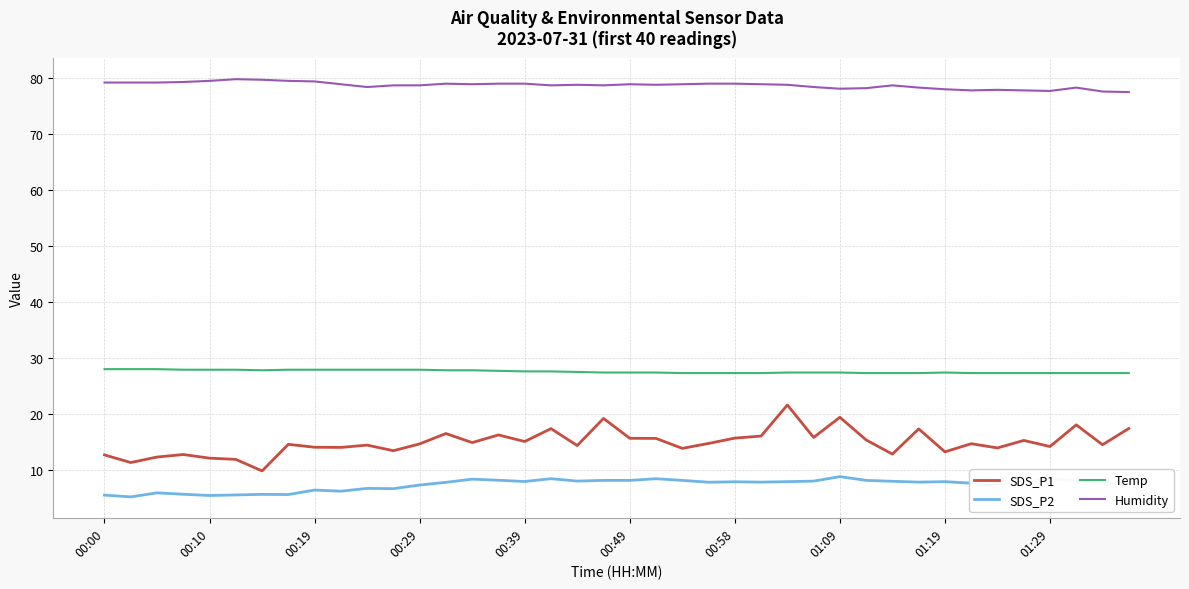

Which series has the widest spread of values?

SDS_P1